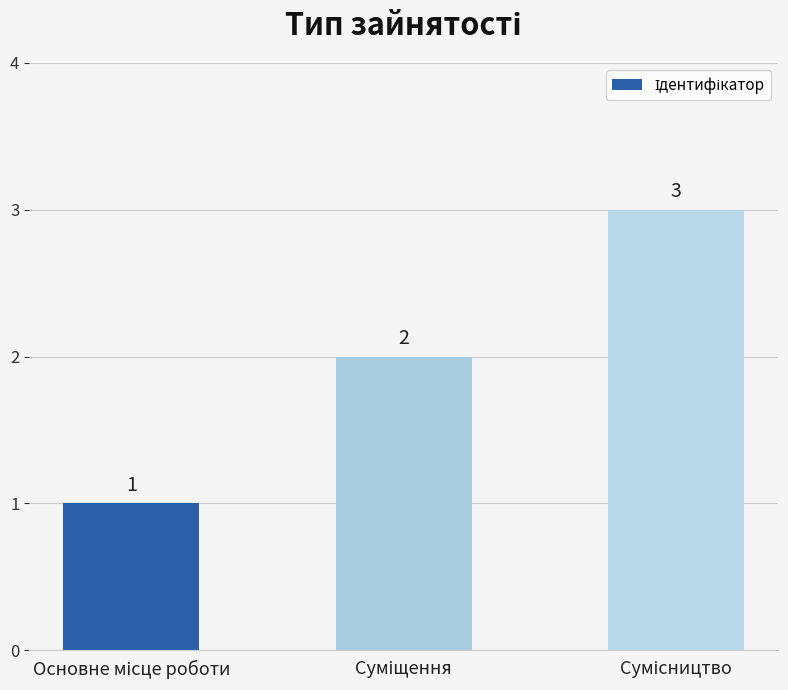

Are the bars grouped side by side (vs. stacked)?

No